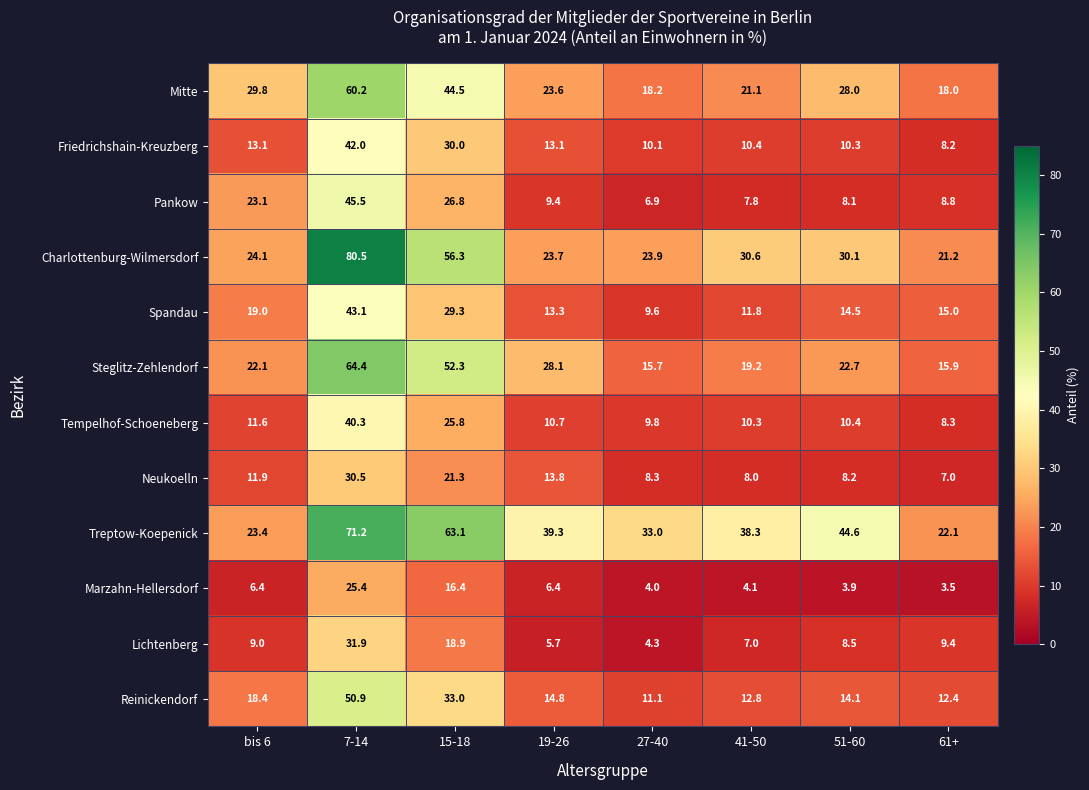

At which label is Reinickendorf closest to 31?

15-18